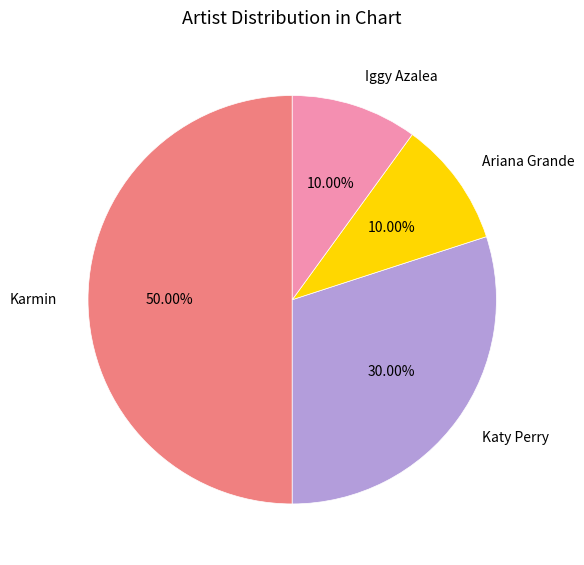

To the nearest percent, what is the average slice percentage?

25%